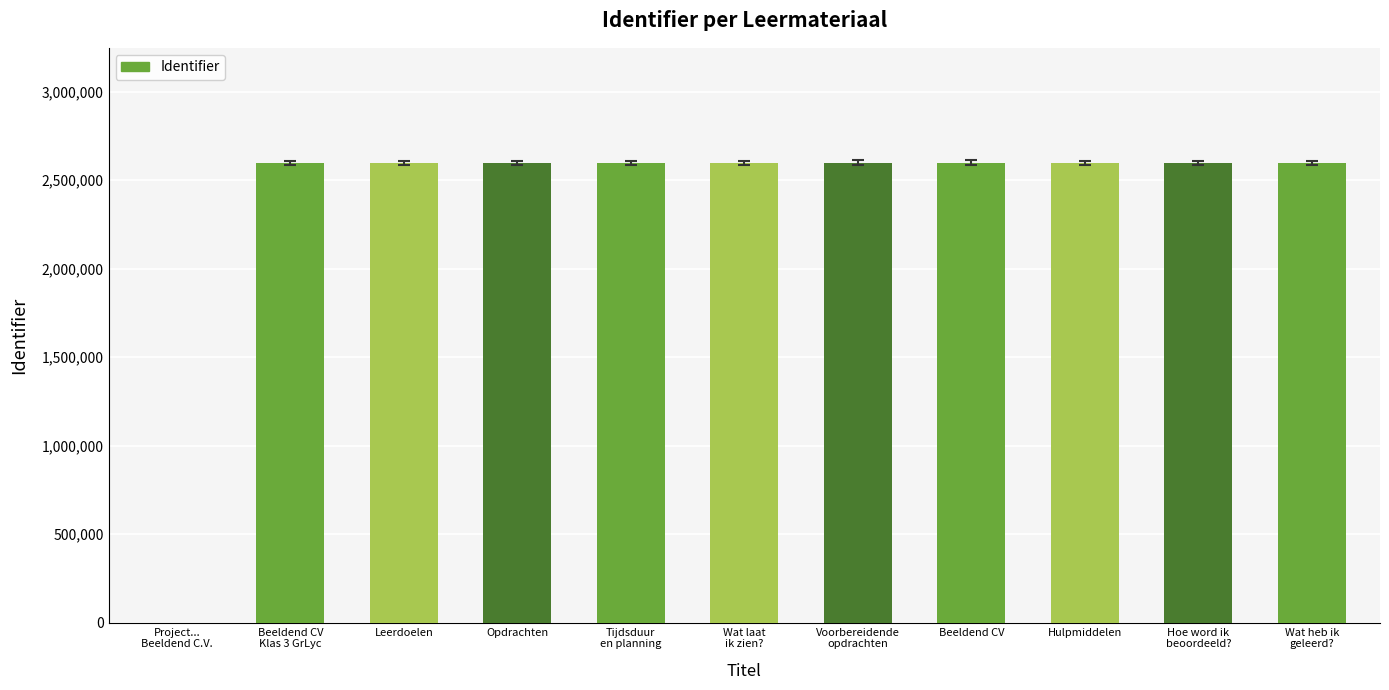

What is the greatest value displayed?

2598629